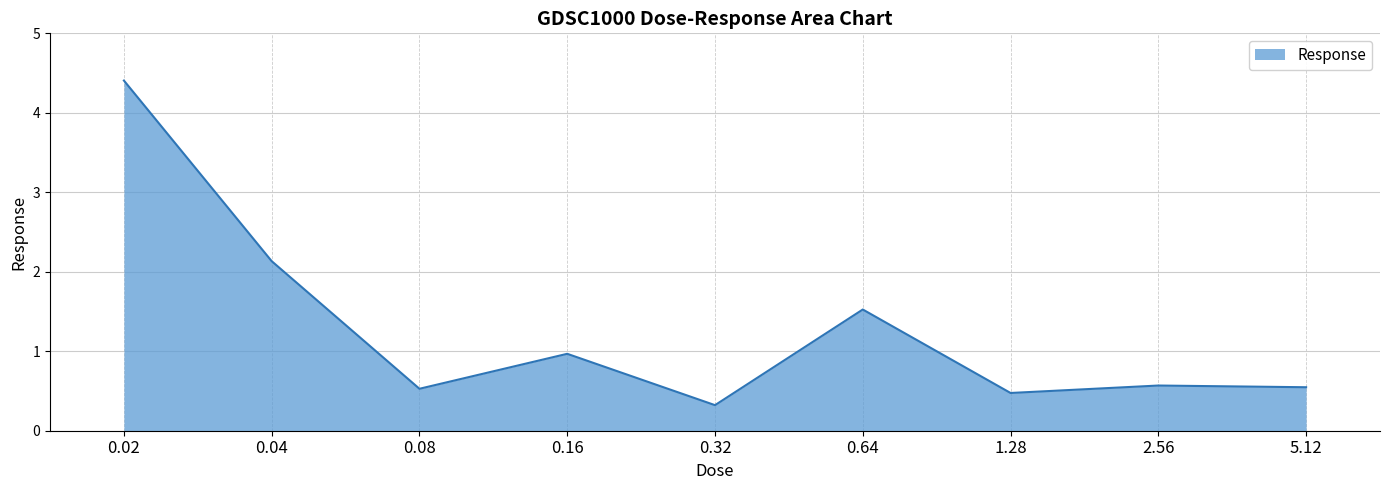

What is the minimum value shown in the chart?

0.3